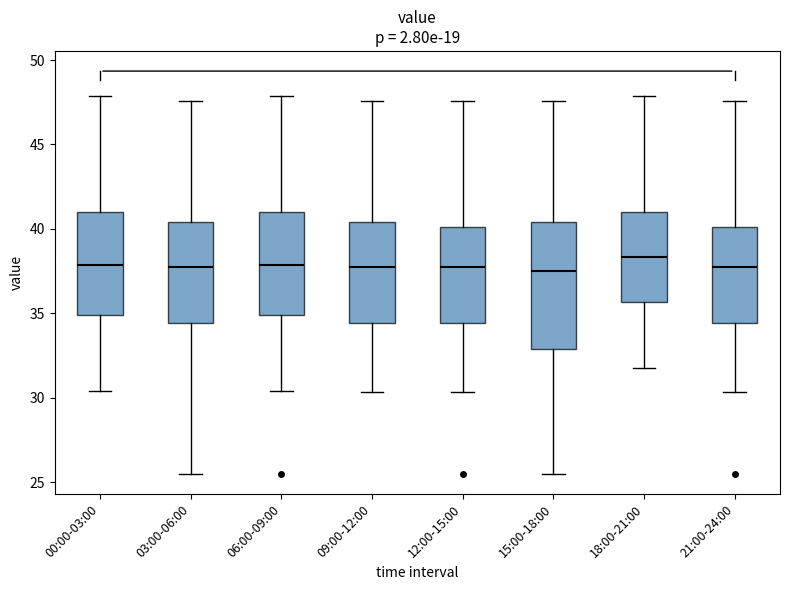

Where is the lower edge of the box for 18:00-21:00 on the y-axis? The values are not printed on the chart, so give them approximately, as read against the axis.

35.5